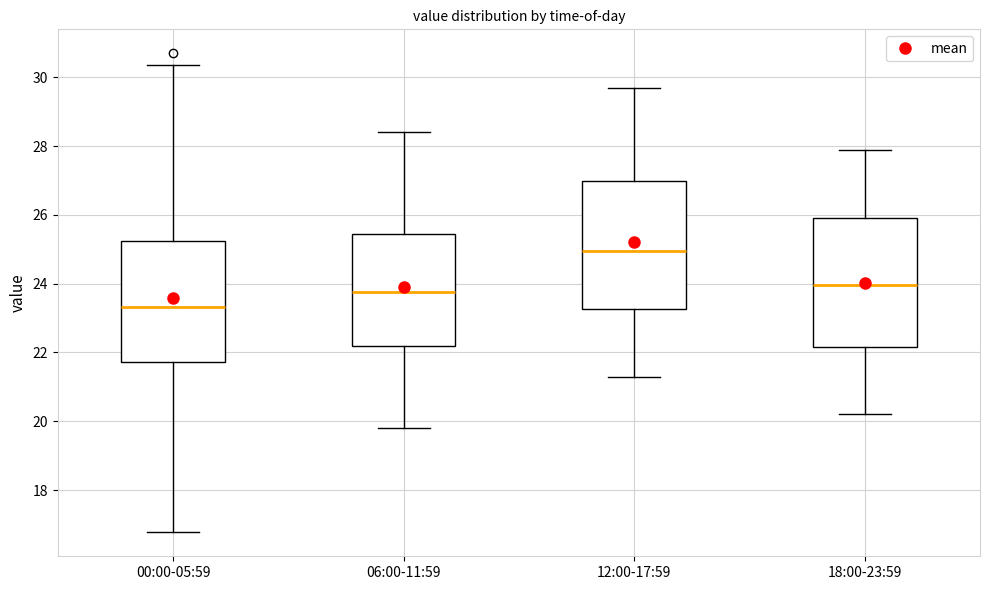

Where does the lower whisker of the box for 00:00-05:59 end on the y-axis? The values are not printed on the chart, so give them approximately, as read against the axis.

16.8